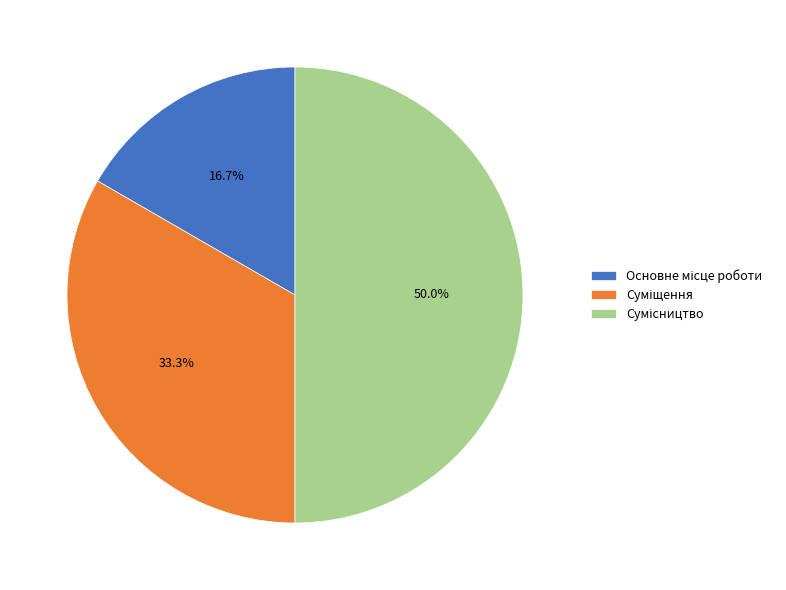

What percentage is the Суміщення slice, to the nearest percent?

33%